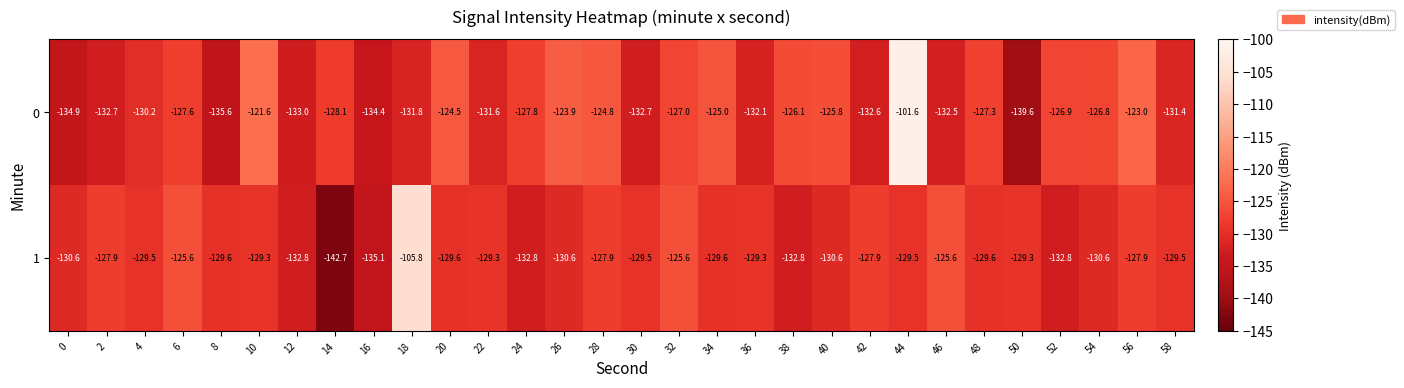

The 1 series shows -202.0 at 56. True or false?

False